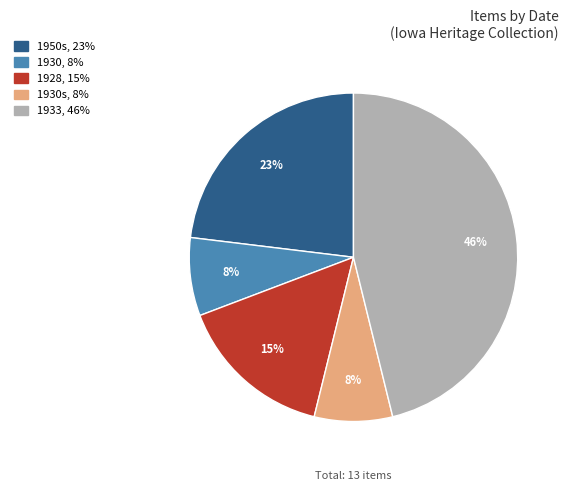

Is 1950s, 23% the majority of the pie?

No